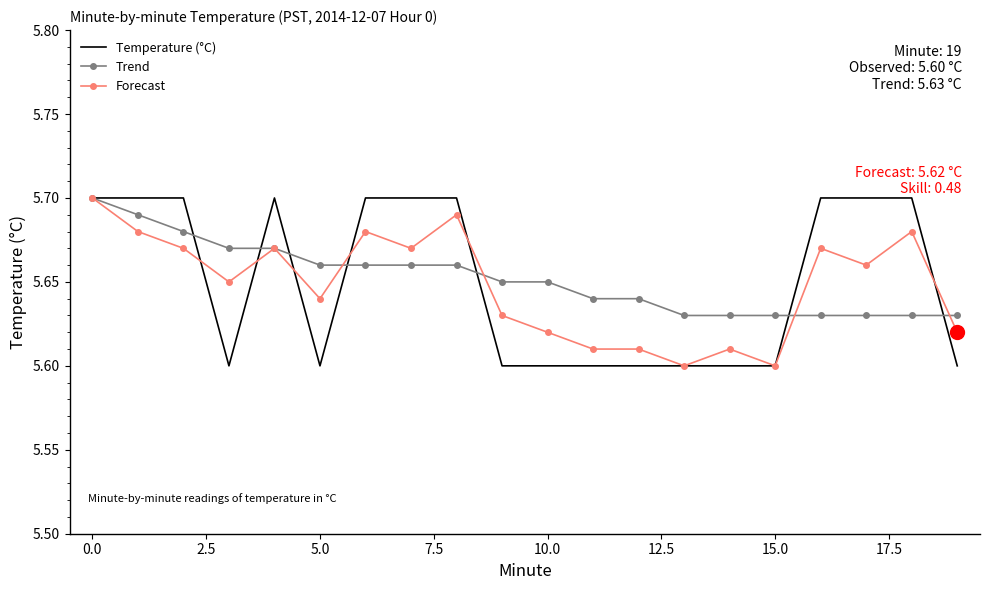

Reading left to right, what are all the values shown in this chart?

Temperature (°C): 5.7	5.7	5.7	5.6	5.7	5.6	5.7	5.7	5.7	5.6	5.6	5.6	5.6	5.6	5.6	5.6	5.7	5.7	5.7	5.6
Trend: 5.7	5.7	5.7	5.7	5.7	5.7	5.7	5.7	5.7	5.7	5.7	5.6	5.6	5.6	5.6	5.6	5.6	5.6	5.6	5.6
Forecast: 5.7	5.7	5.7	5.7	5.7	5.6	5.7	5.7	5.7	5.6	5.6	5.6	5.6	5.6	5.6	5.6	5.7	5.7	5.7	5.6